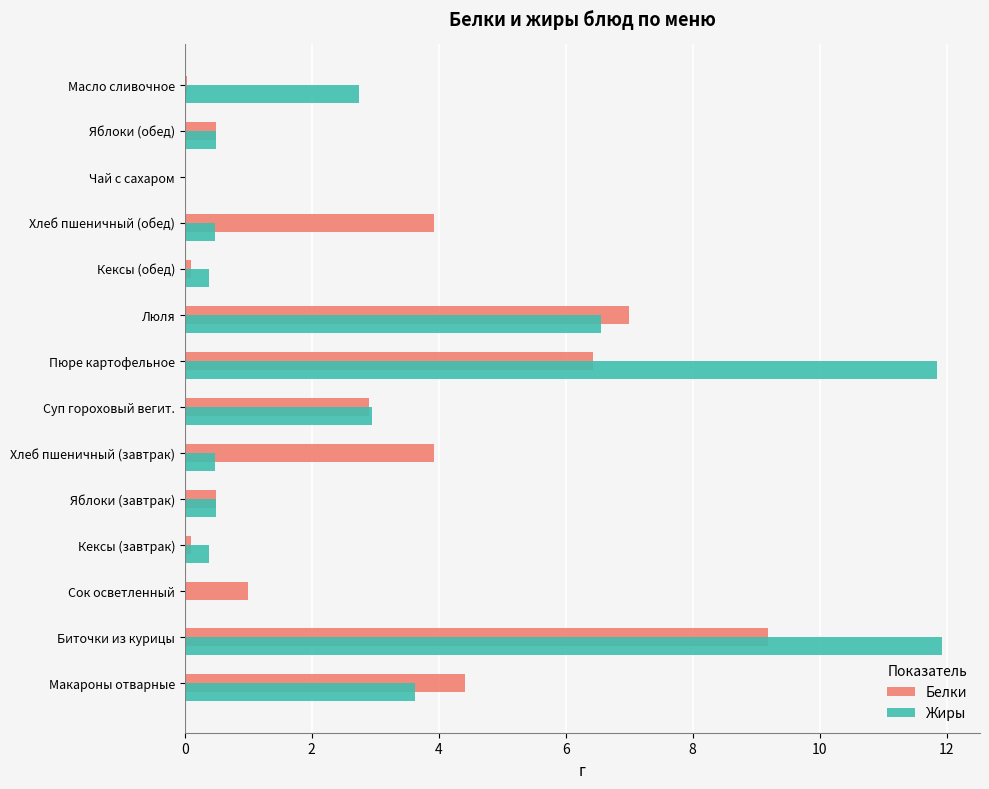

What is the sum of all Жиры values?

42.4